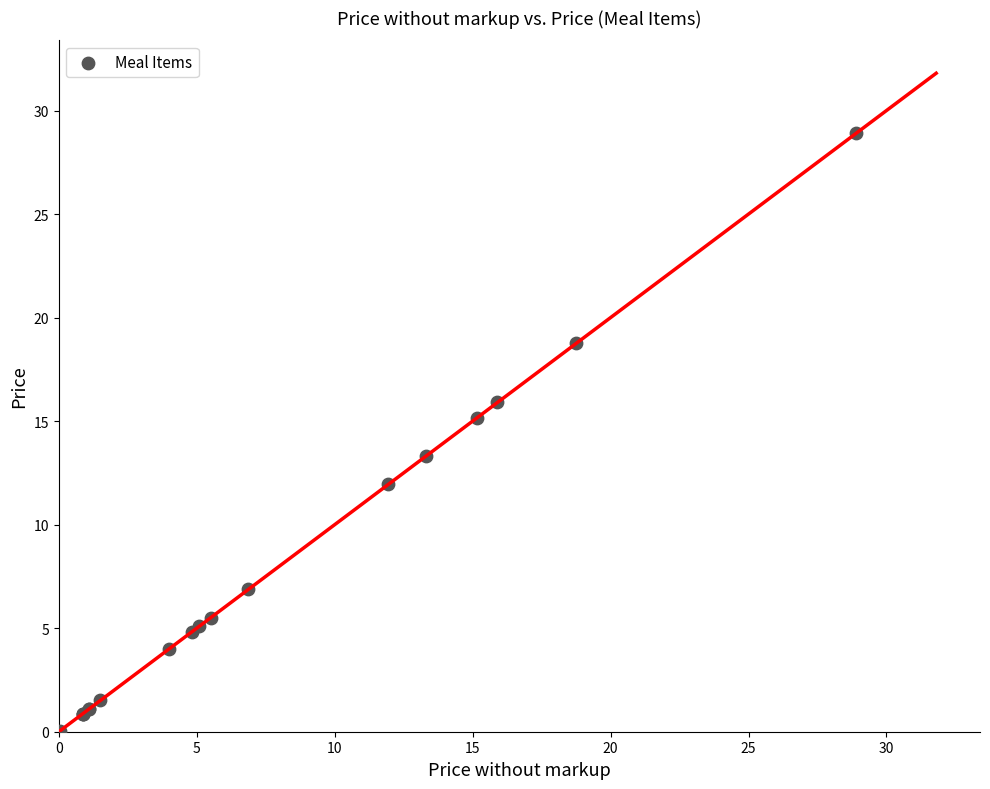

What Y value in the scatter plot is closest to 14?

13.3